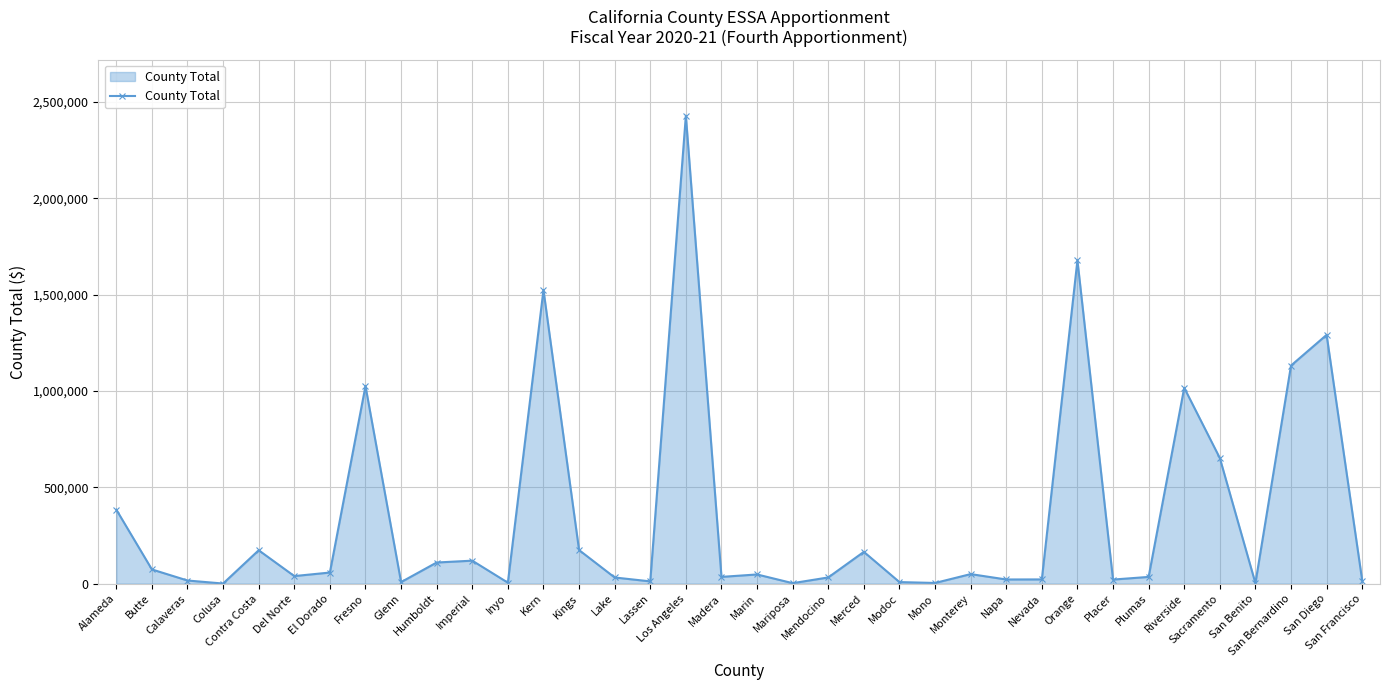

What is the sum of all values?

12411665